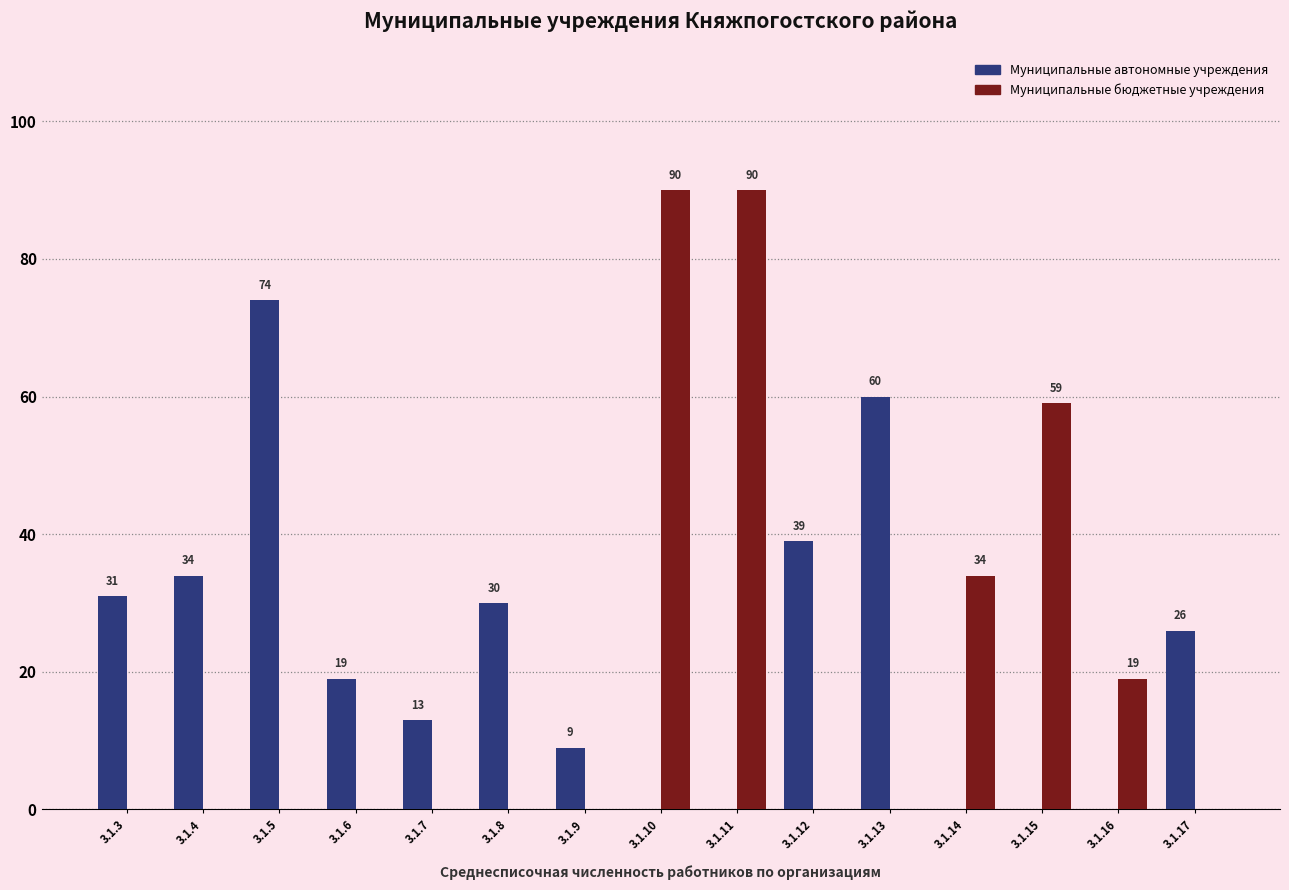

Which series changed the most between 3.1.8 and 3.1.10?

Муниципальные бюджетные учреждения